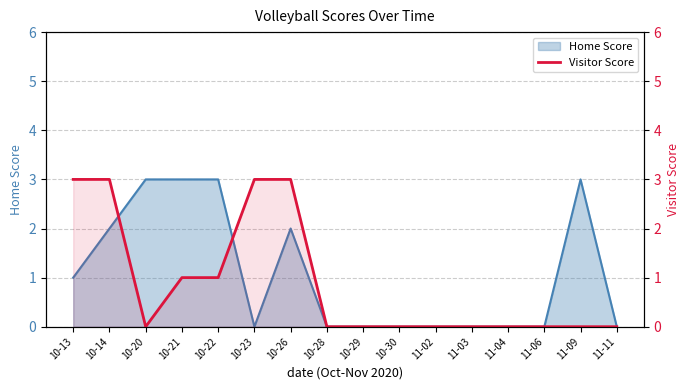

What is the difference between the maximum and minimum values?

3